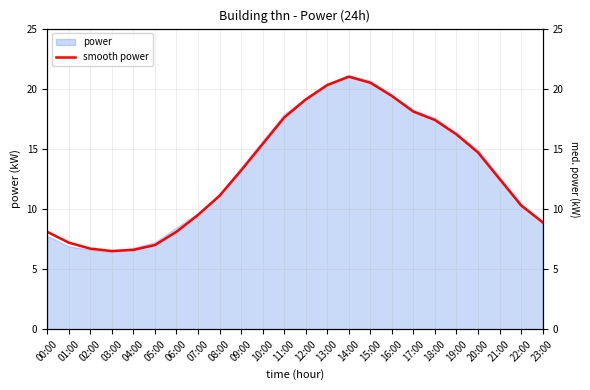

Between 12:00 and 22:00, which is larger?

12:00